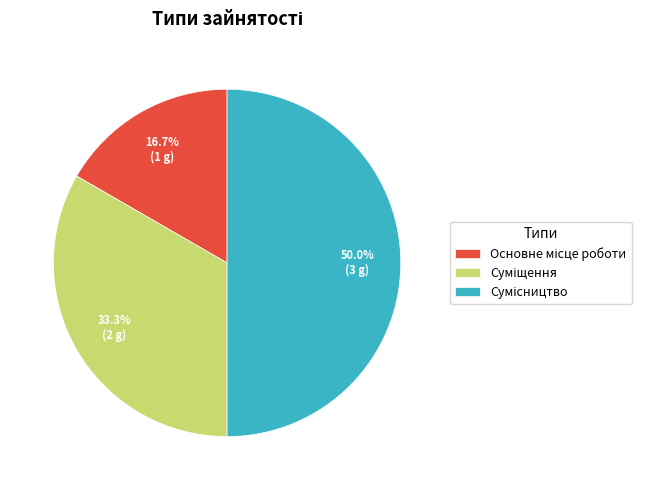

Does Суміщення account for over 50% of the chart?

No